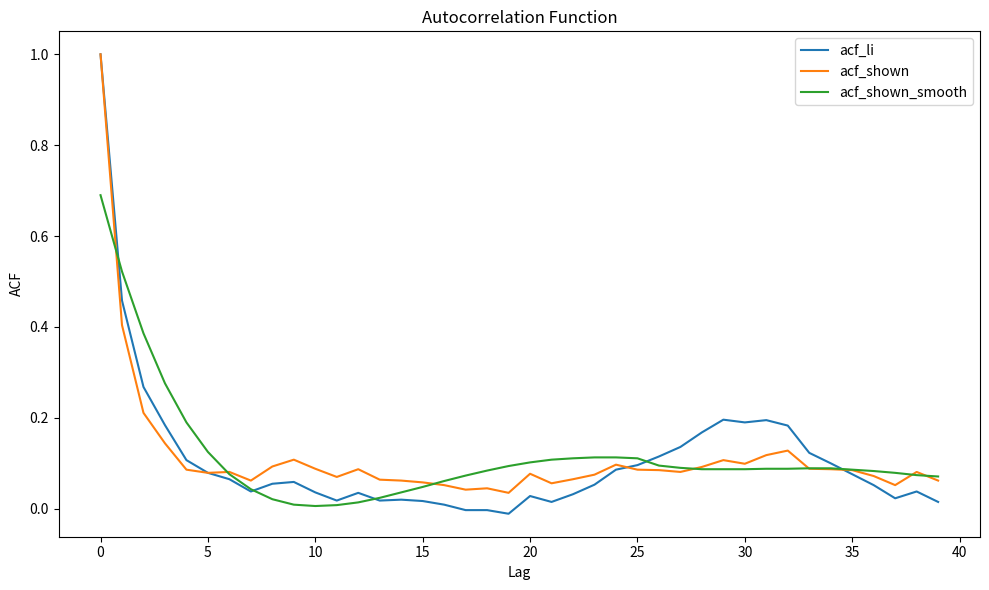

Which series ends up on top after the final intersection of acf_shown and acf_shown_smooth?

acf_shown_smooth